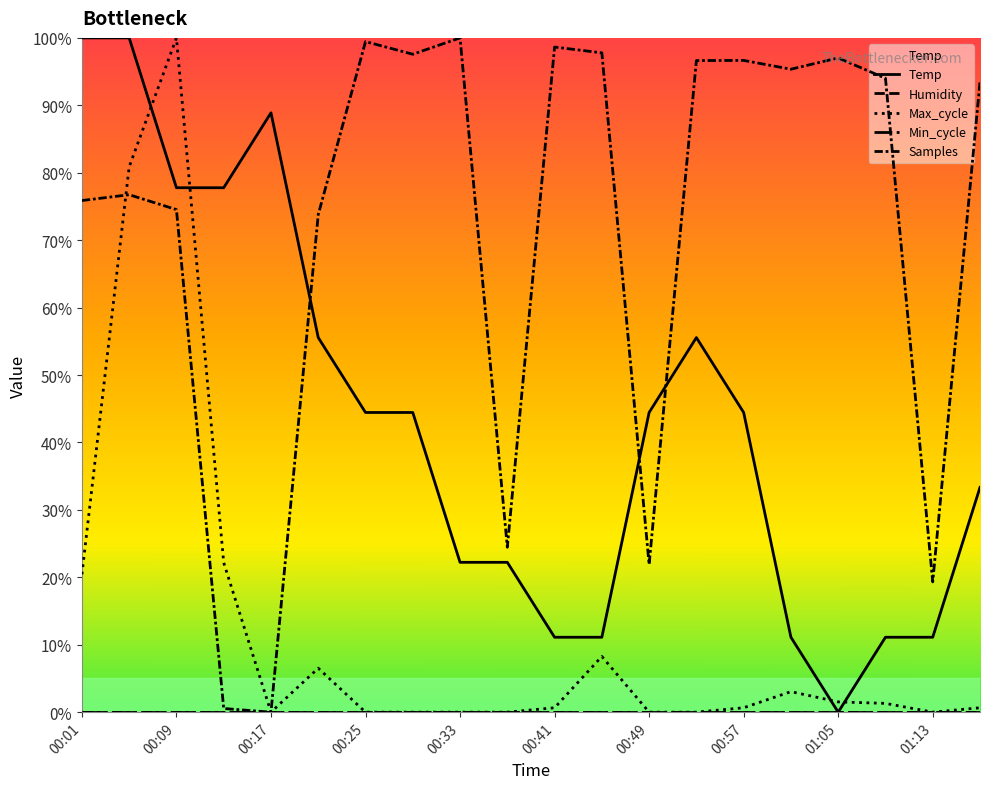

Is the value of Samples at 17 greater than the value of Max_cycle at 00:01?

Yes